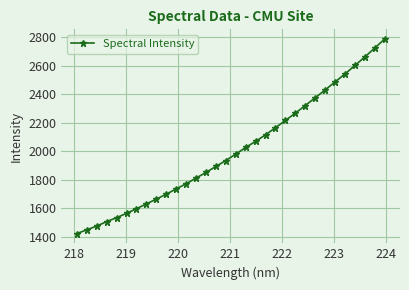

How many lines are shown in the chart?

1